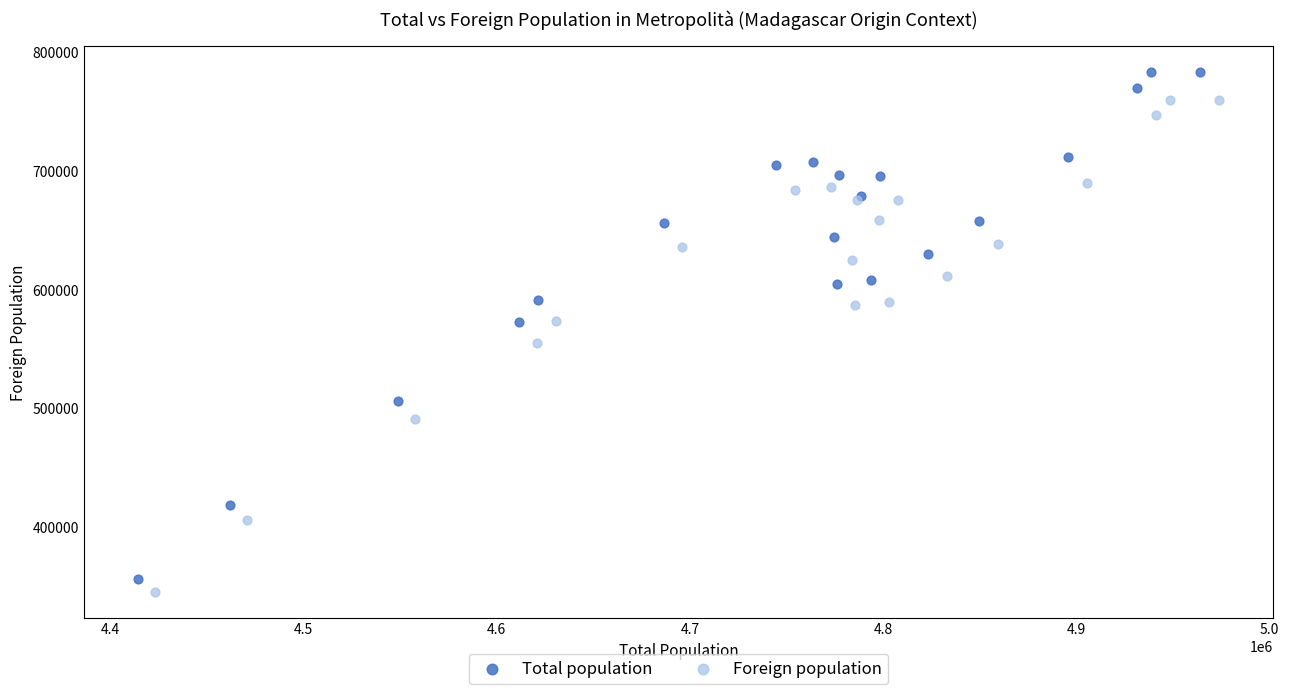

Which series has the widest spread of Y values?

Total population